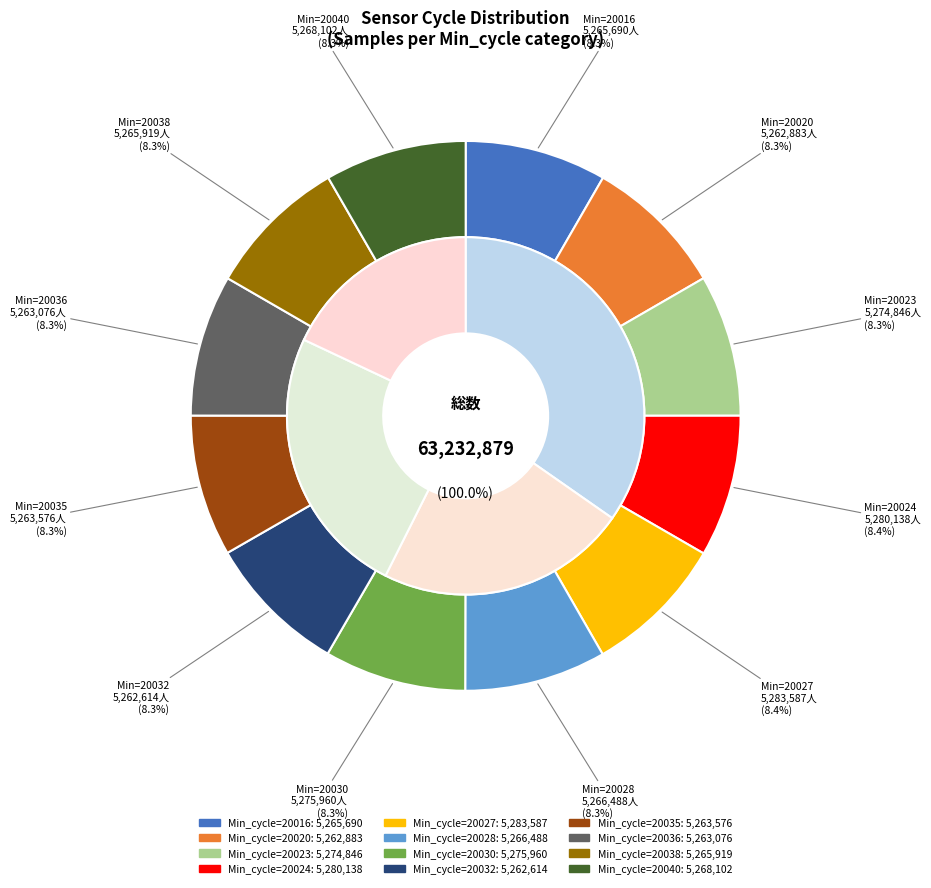

Which category has the smallest portion of the pie?

20032